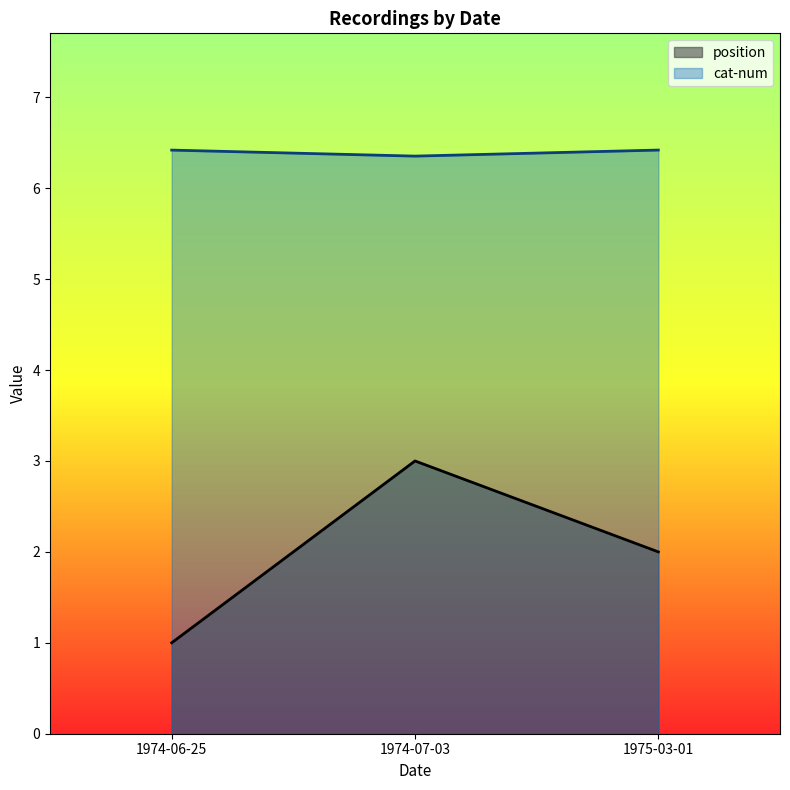

The value of position at 1974-07-03 is 3.9. True or false?

False